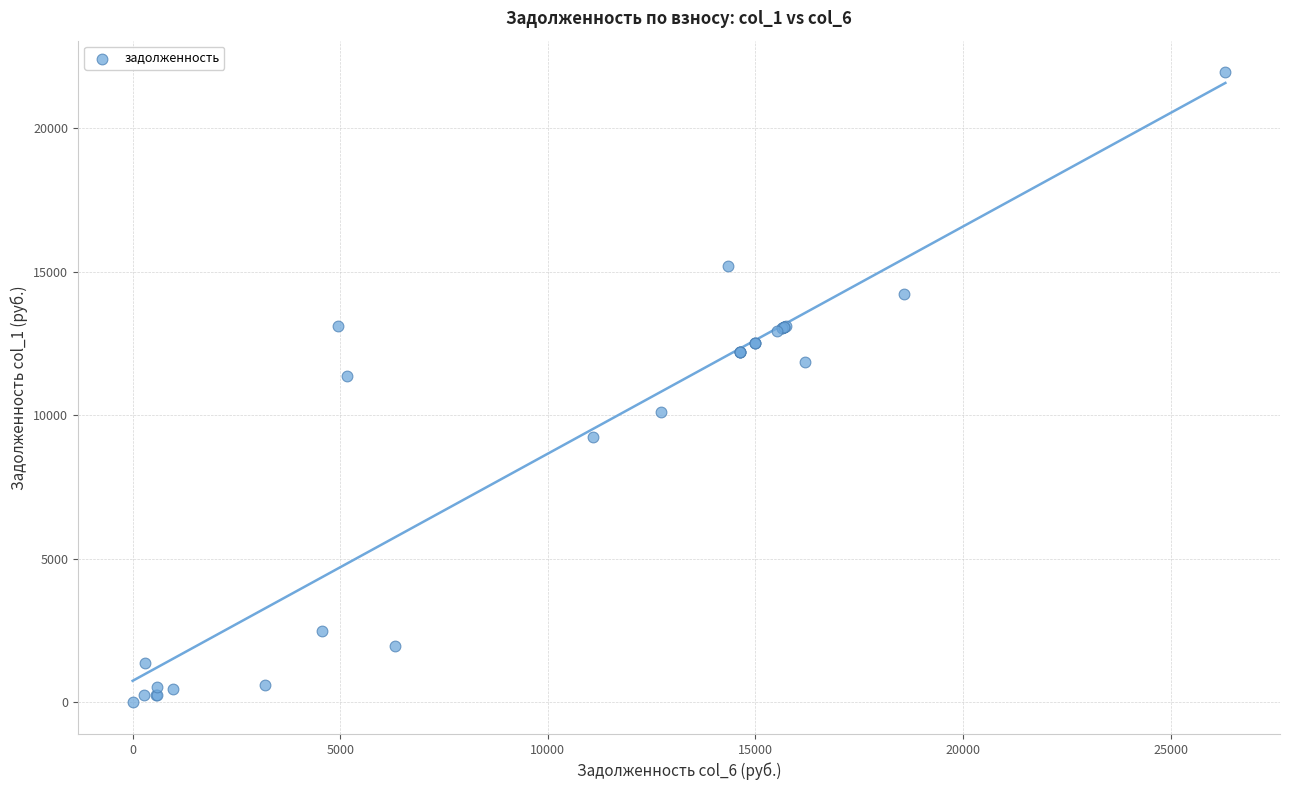

What Y value in the scatter plot is closest to 10978?

11376.2